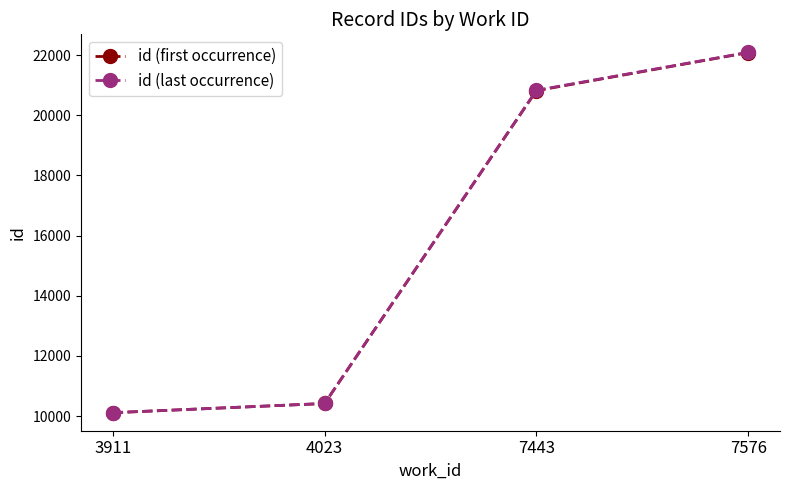

Reading left to right, list all the values displayed in this chart.

id (first occurrence): 3911=10112	4023=10418	7443=20817	7576=22084
id (last occurrence): 3911=10112	4023=10418	7443=20829	7576=22091